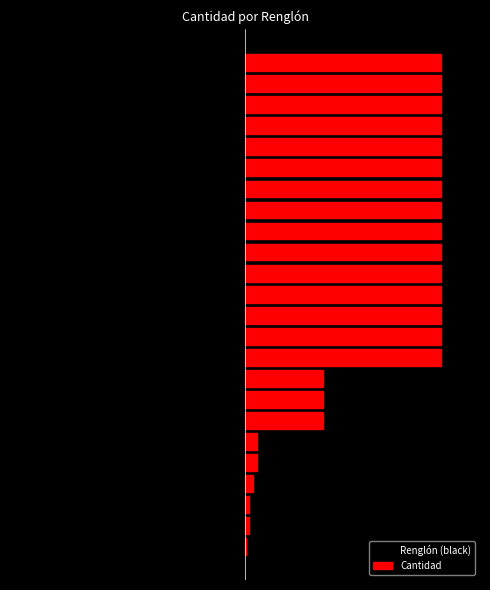

What is the value of the Cantidad bar at the 21st from the left?

50.0